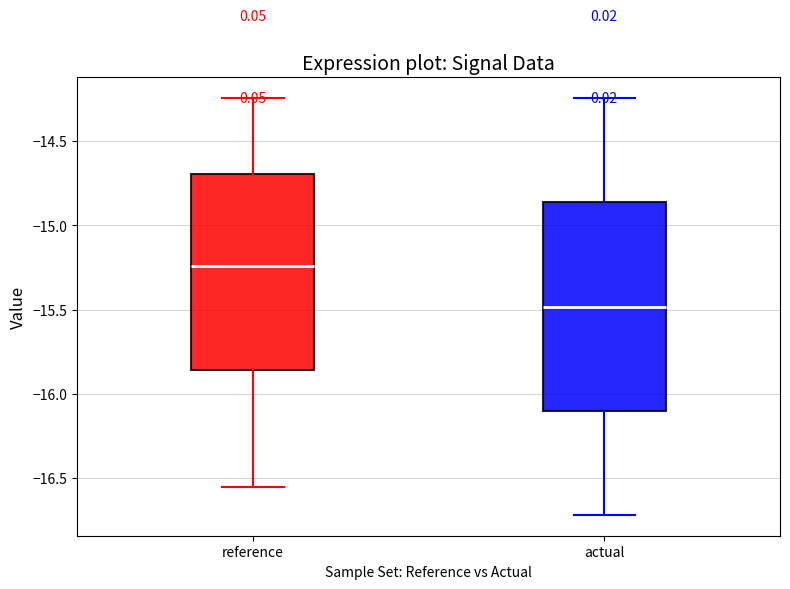

Reading left to right, transcribe this box plot: for each box, give where its median line is, the range the box spans, and where its two whiskers end, as read against the y-axis. The values are not printed on the chart, so give them approximately, as read against the axis.

reference: median -15.25, box -15.85 to -14.70, whiskers -16.55 to -14.25
actual: median -15.50, box -16.10 to -14.85, whiskers -16.70 to -14.25